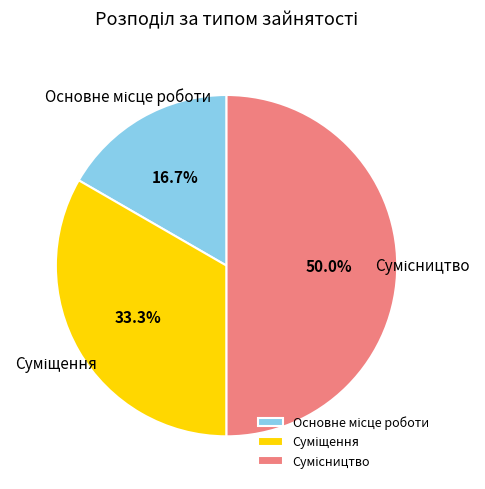

Which slice is the largest?

Сумісництво